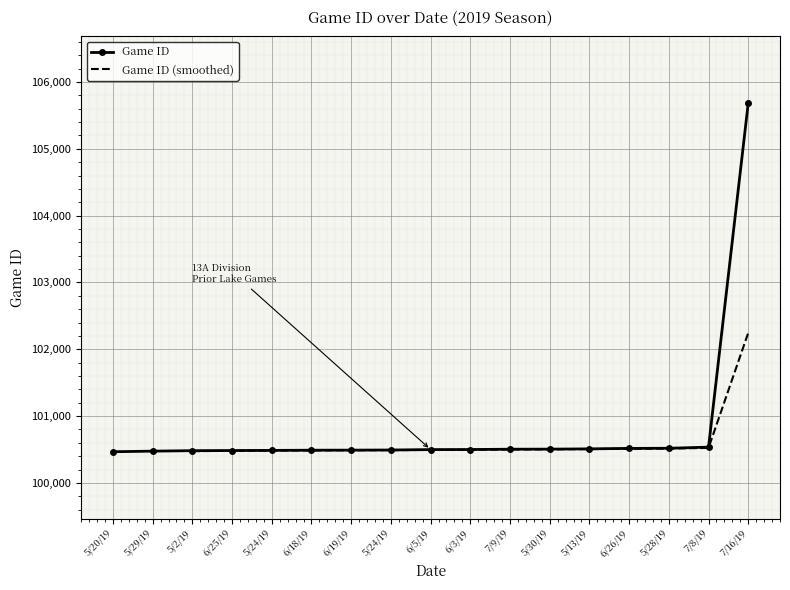

True or false: there are more than 2 points higher than both neighbors.

False